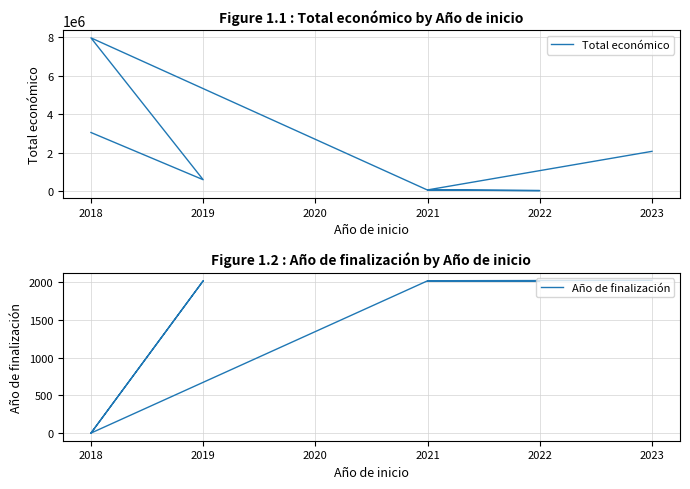

What is the average value of the Año de finalización series?

1445